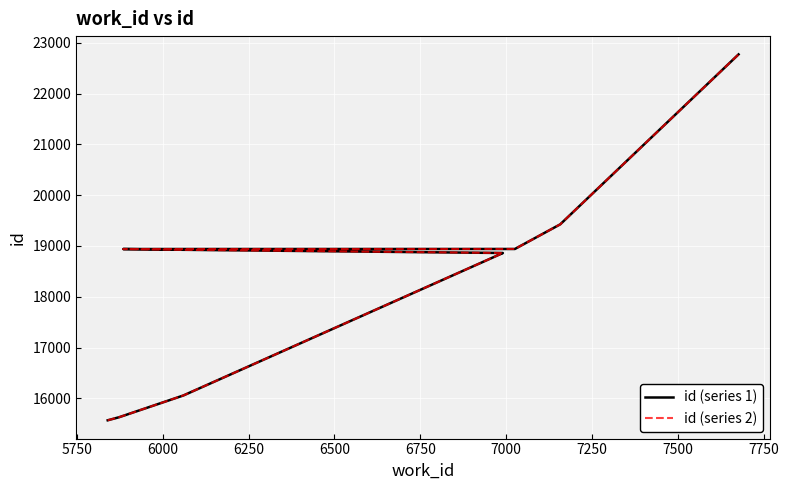

What is the maximum value shown in the chart?

22771